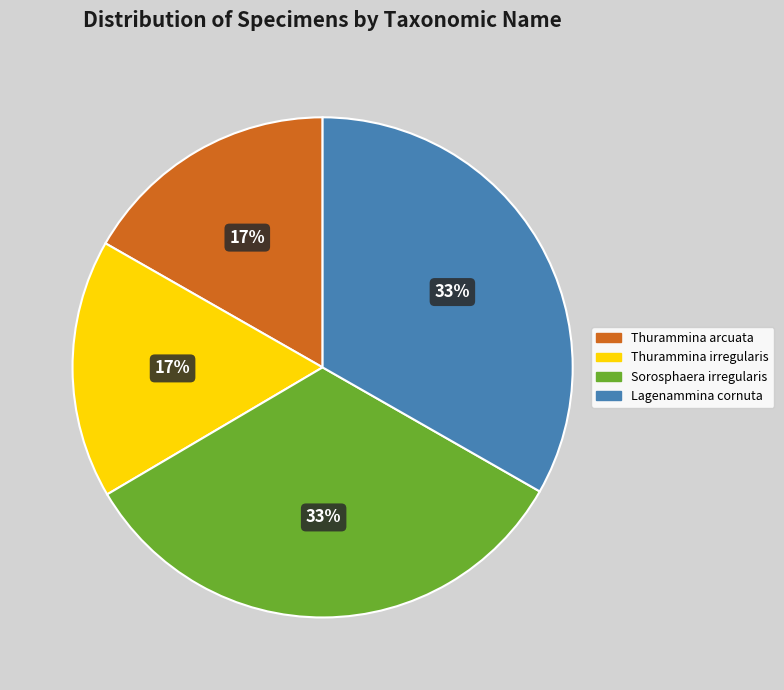

True or false: Thurammina irregularis accounts for 27% of the total.

False